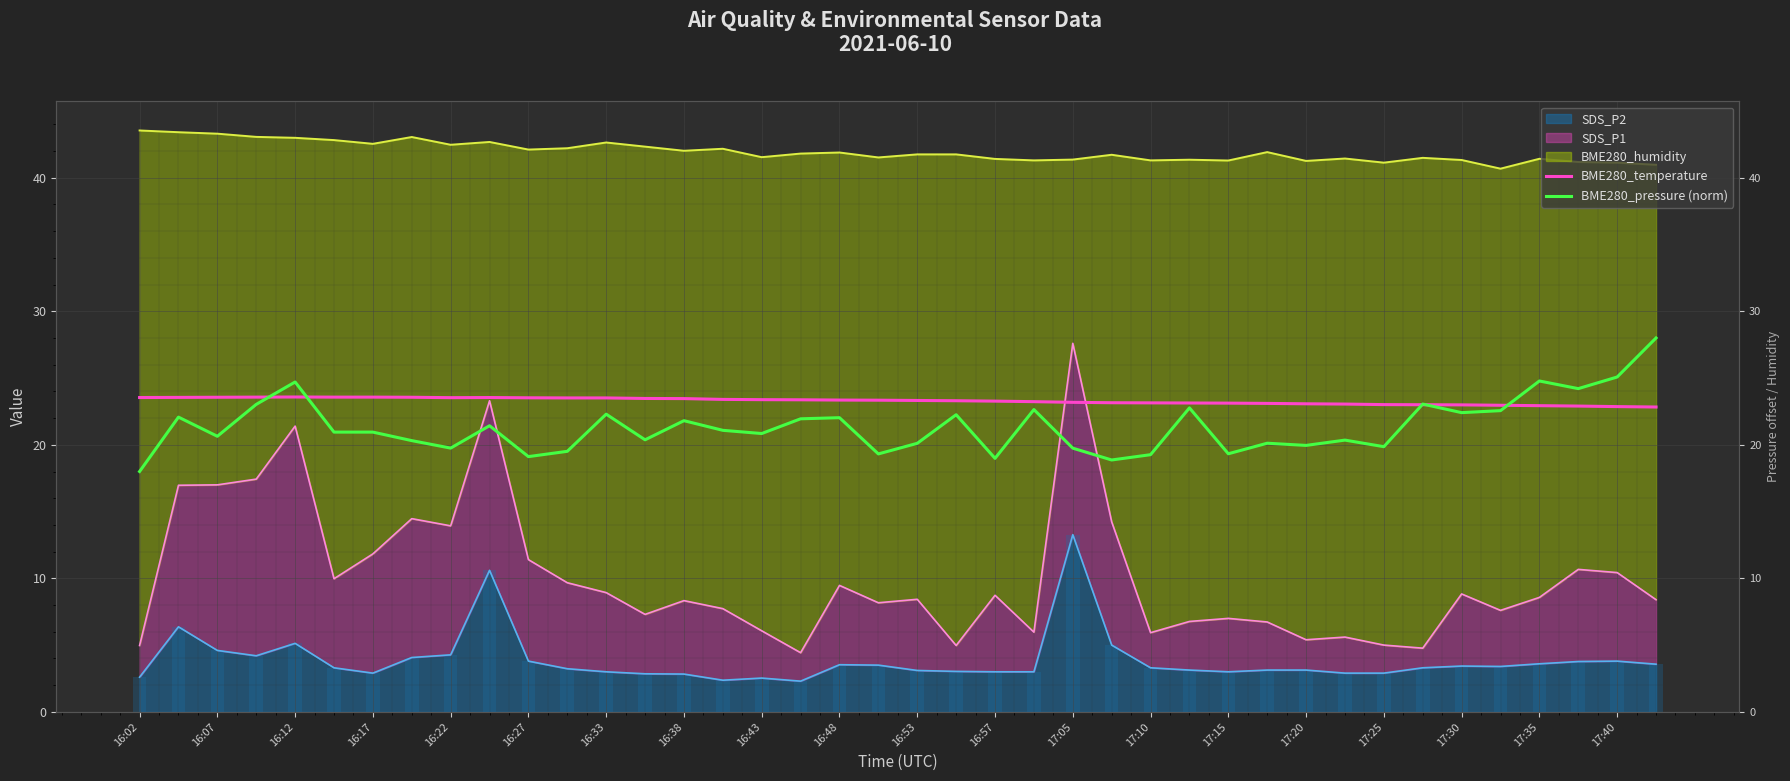

What is the value of the BME280_temperature bar at the 40th from the left?

22.8